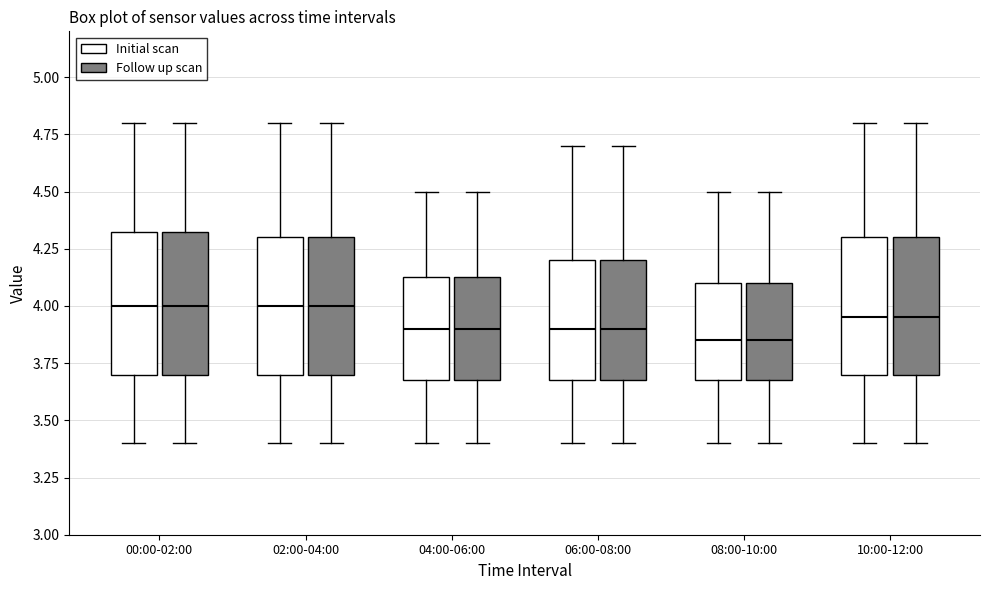

Reading left to right, read every box against the y-axis: the position of its median line, the range the box covers, and the ends of its whiskers. The values are not printed on the chart, so give them approximately, as read against the axis.

00:00-02:00 (Initial scan): median 4.00, box 3.70 to 4.35, whiskers 3.40 to 4.80
00:00-02:00 (Follow up scan): median 4.00, box 3.70 to 4.35, whiskers 3.40 to 4.80
02:00-04:00 (Initial scan): median 4.00, box 3.70 to 4.30, whiskers 3.40 to 4.80
02:00-04:00 (Follow up scan): median 4.00, box 3.70 to 4.30, whiskers 3.40 to 4.80
04:00-06:00 (Initial scan): median 3.90, box 3.70 to 4.15, whiskers 3.40 to 4.50
04:00-06:00 (Follow up scan): median 3.90, box 3.70 to 4.15, whiskers 3.40 to 4.50
06:00-08:00 (Initial scan): median 3.90, box 3.70 to 4.20, whiskers 3.40 to 4.70
06:00-08:00 (Follow up scan): median 3.90, box 3.70 to 4.20, whiskers 3.40 to 4.70
08:00-10:00 (Initial scan): median 3.85, box 3.70 to 4.10, whiskers 3.40 to 4.50
08:00-10:00 (Follow up scan): median 3.85, box 3.70 to 4.10, whiskers 3.40 to 4.50
10:00-12:00 (Initial scan): median 3.95, box 3.70 to 4.30, whiskers 3.40 to 4.80
10:00-12:00 (Follow up scan): median 3.95, box 3.70 to 4.30, whiskers 3.40 to 4.80